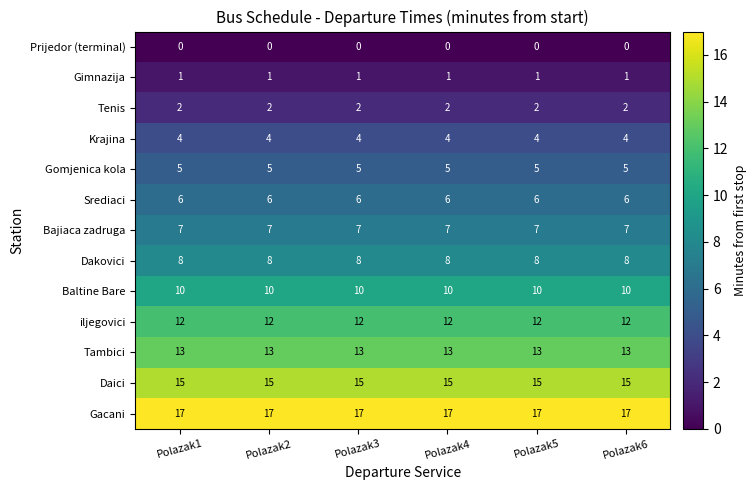

What is the lowest value of the Tambici series?

13